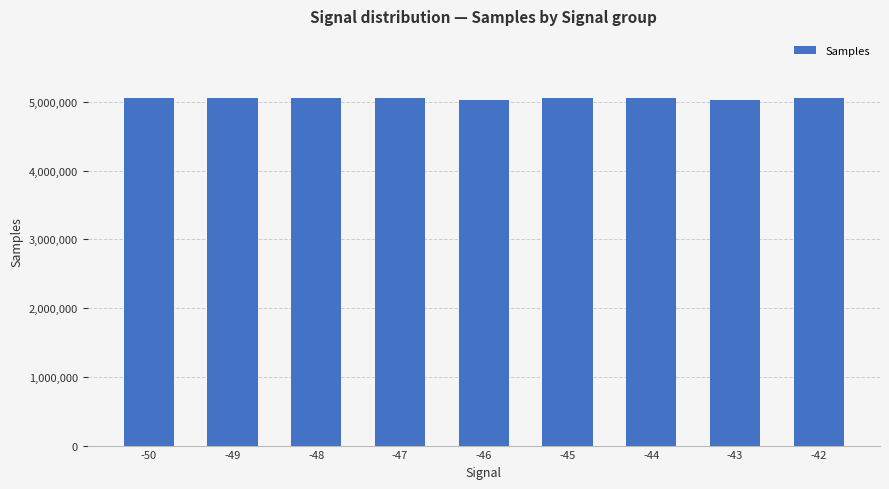

Are the bars horizontal?

No